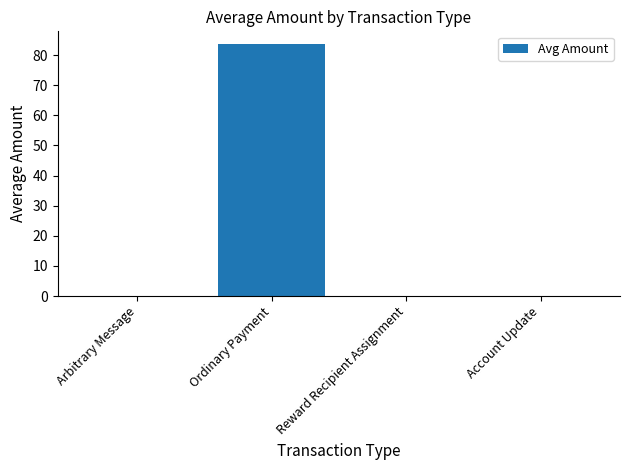

Reading left to right, extract all data points from this chart.

Arbitrary Message=0.0	Ordinary Payment=83.7	Reward Recipient Assignment=0.0	Account Update=0.0